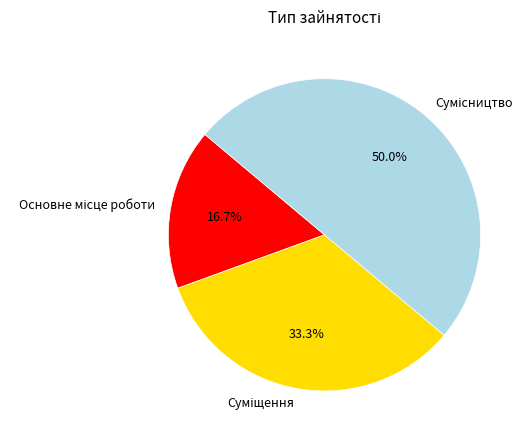

Approximately how many times larger is the value at Суміщення compared to Сумісництво?

0.7